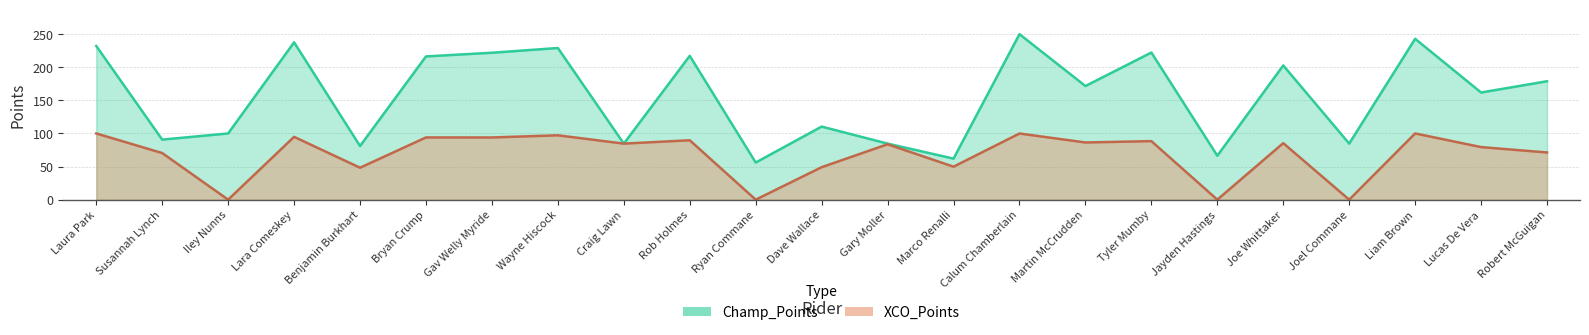

True or false: XCO_Points and Champ_Points cross at least once.

False